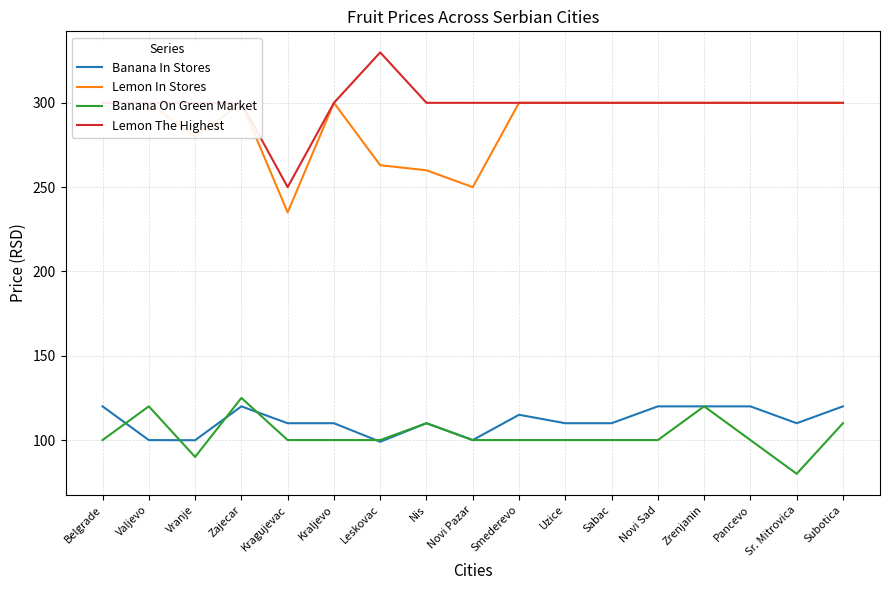

What position from the left is Sr. Mitrovica?

16